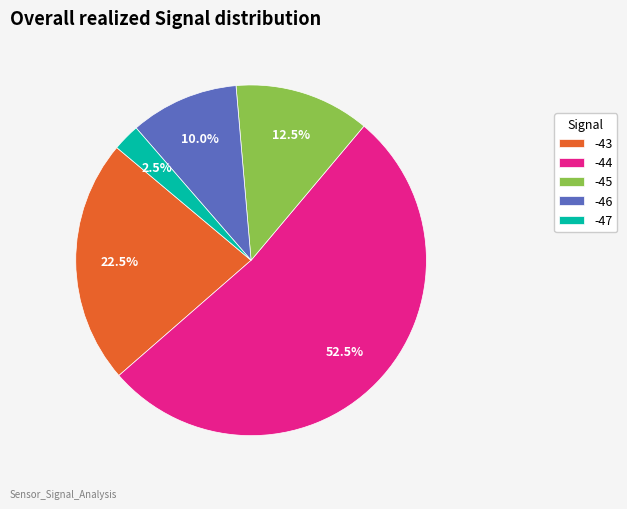

Rank the categories by value from highest to lowest.

-44, -43, -45, -46, -47